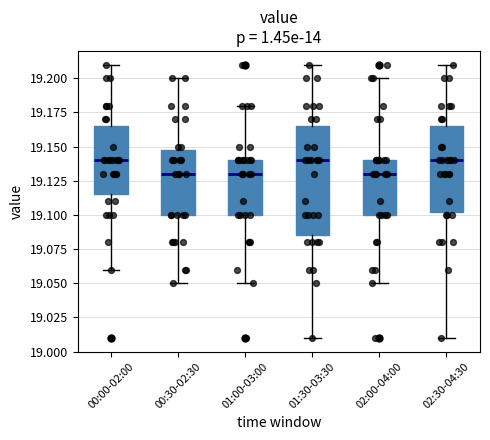

Which box is the tallest, from its lower edge to its upper edge?

01:30-03:30